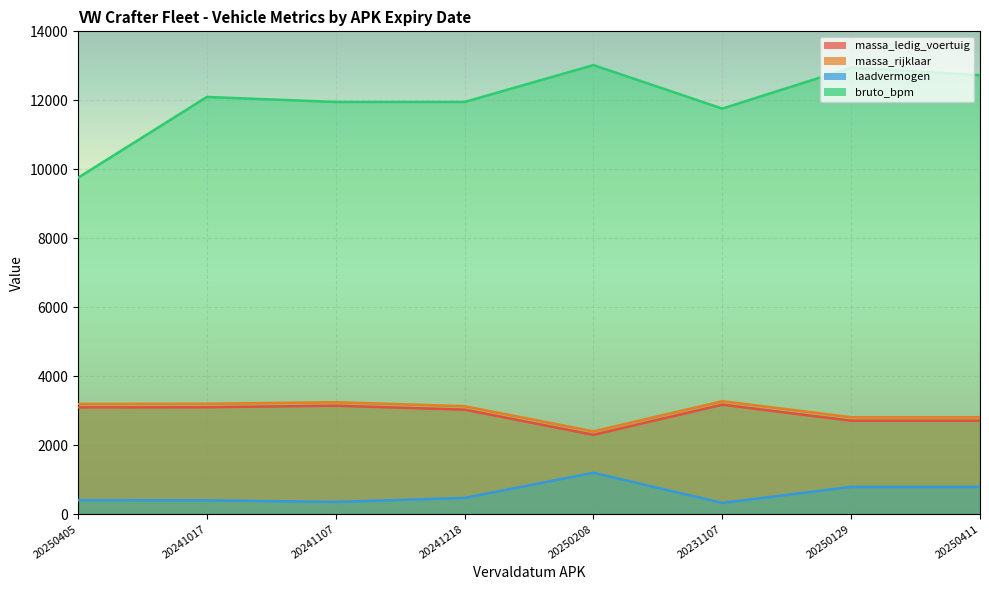

At which category does massa_ledig_voertuig reach its first local peak?

20241107